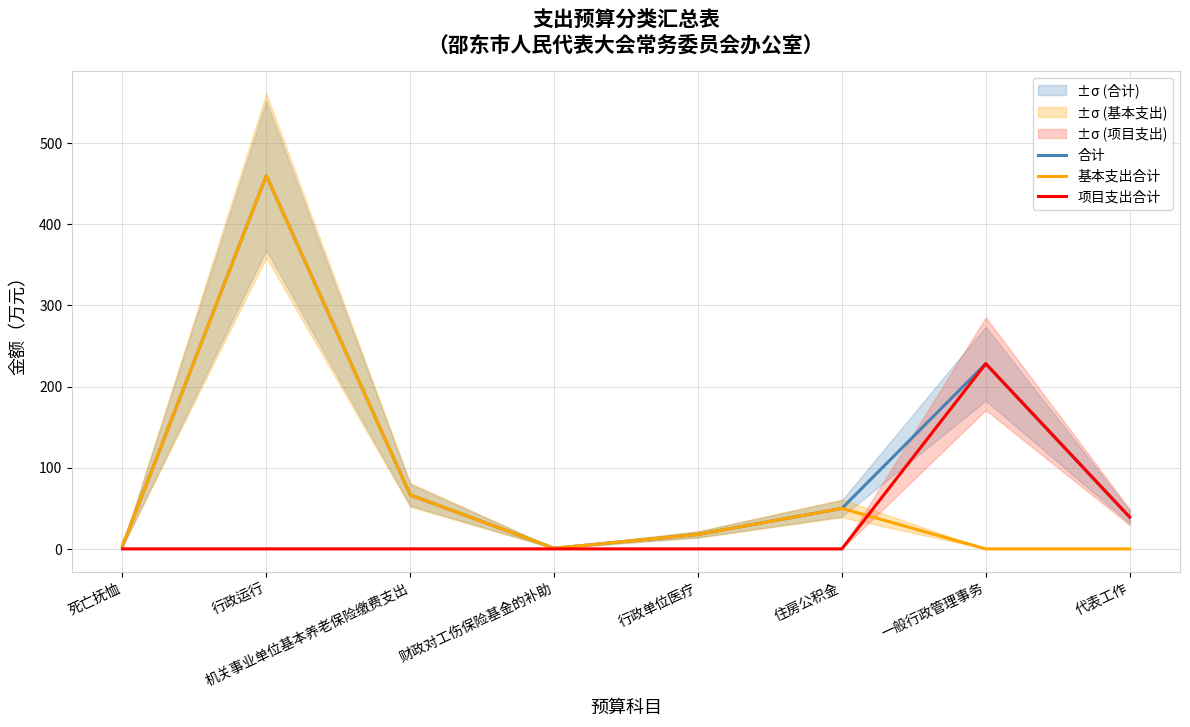

How many values in the 基本支出合计 series exceed 17?

4